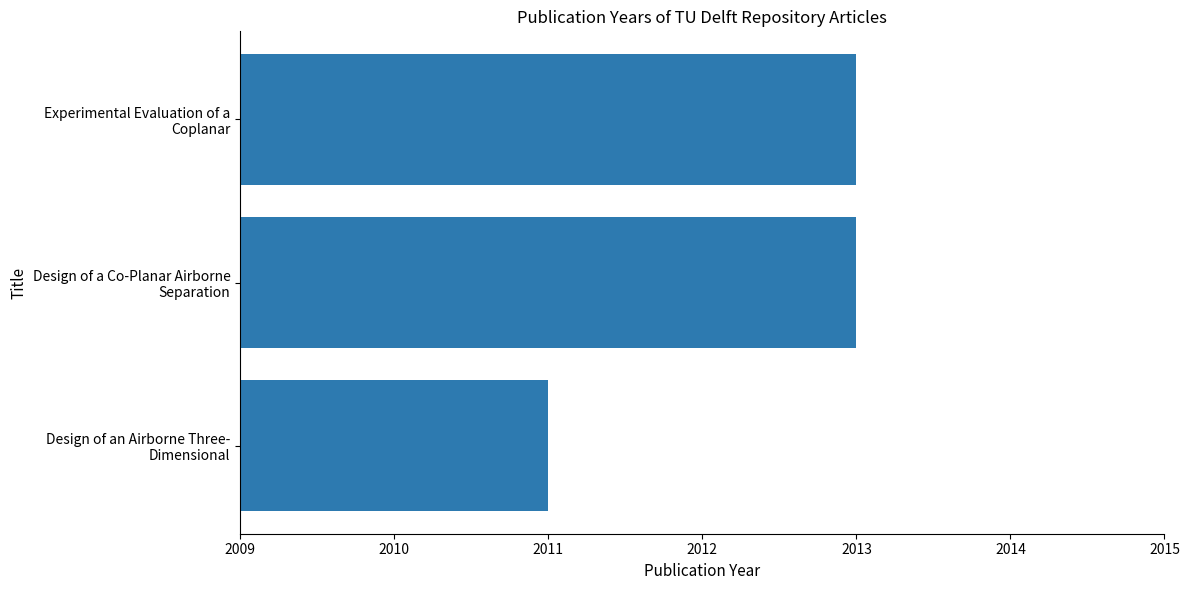

Reading top to bottom, what are all the values shown in this chart?

2013	2013	2011